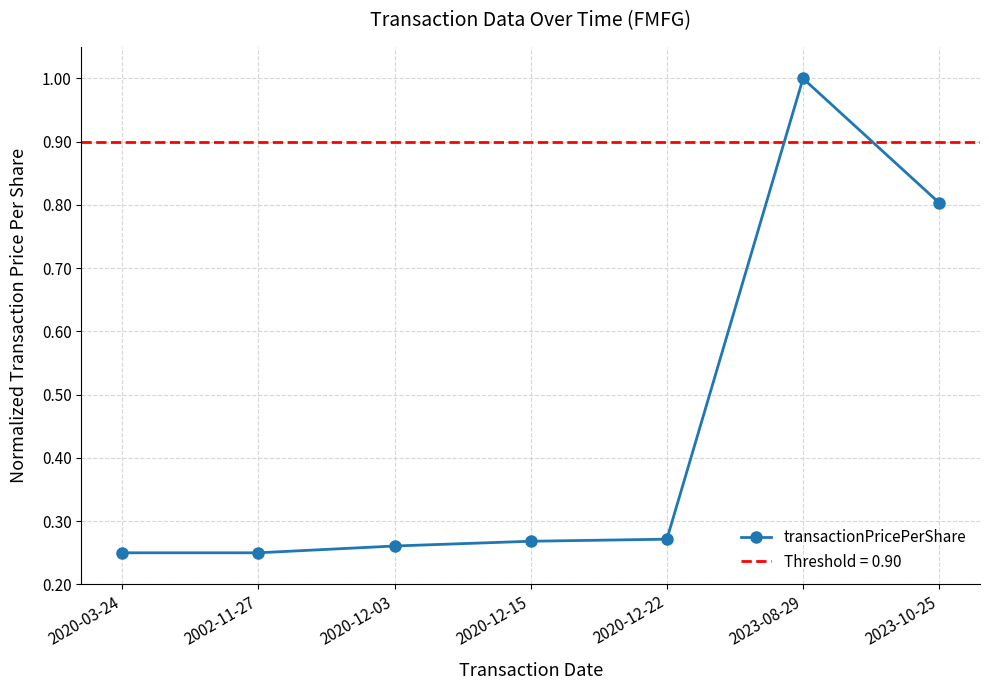

Which label corresponds to the largest value in the chart?

2023-08-29